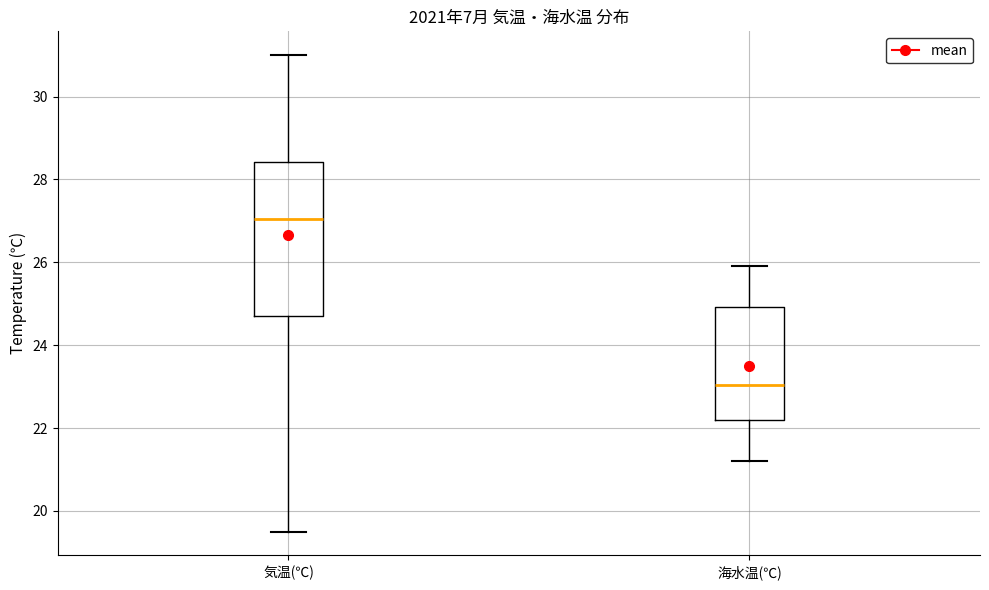

Where is the lower edge of the box for 海水温(℃) on the y-axis? The values are not printed on the chart, so give them approximately, as read against the axis.

22.2